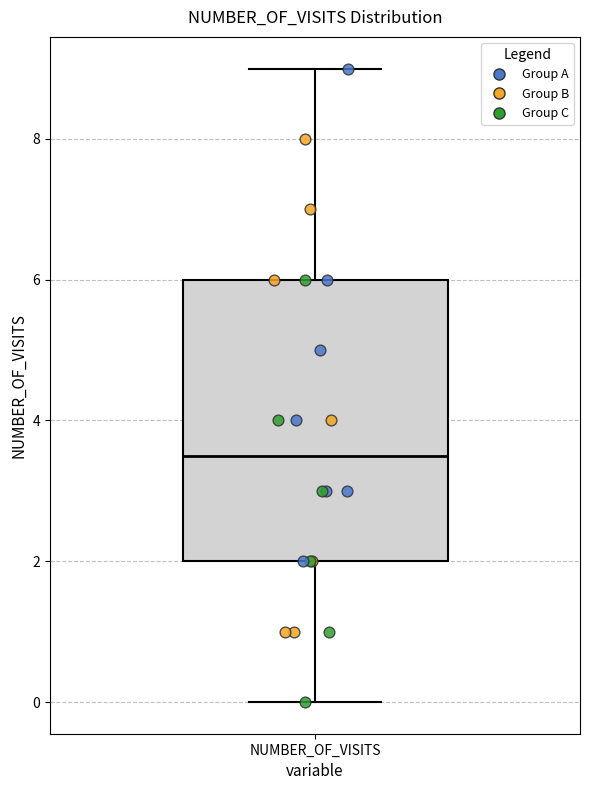

Read this box plot against the y-axis: the position of the median line, the range covered by the box, and the ends of both whiskers. The values are not printed on the chart, so give them approximately, as read against the axis.

median 3.6, box 2.0 to 6.0, whiskers 0.0 to 9.0